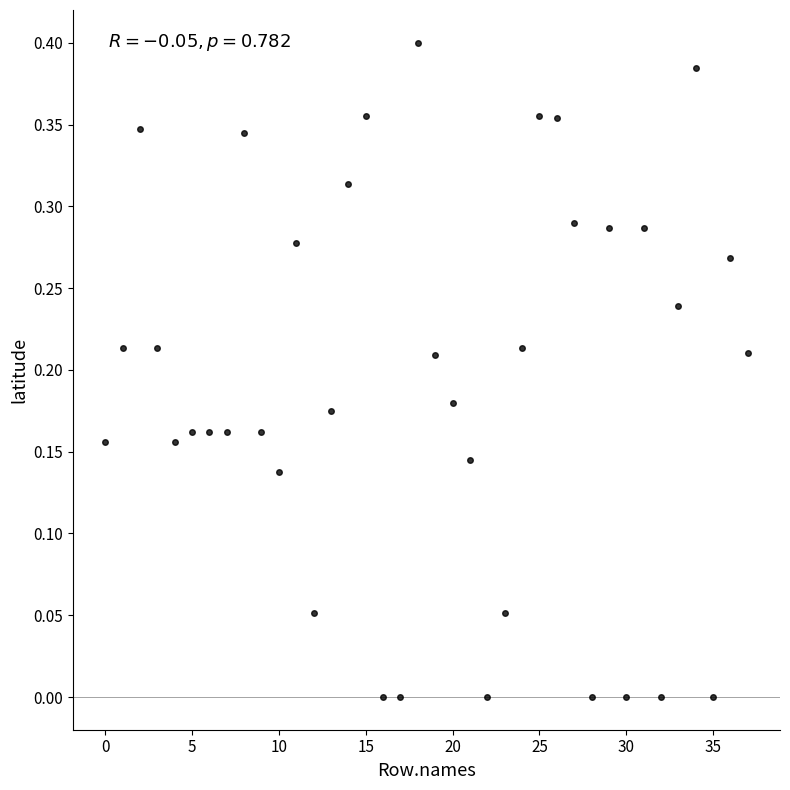

How many points are shown in the scatter plot?

38